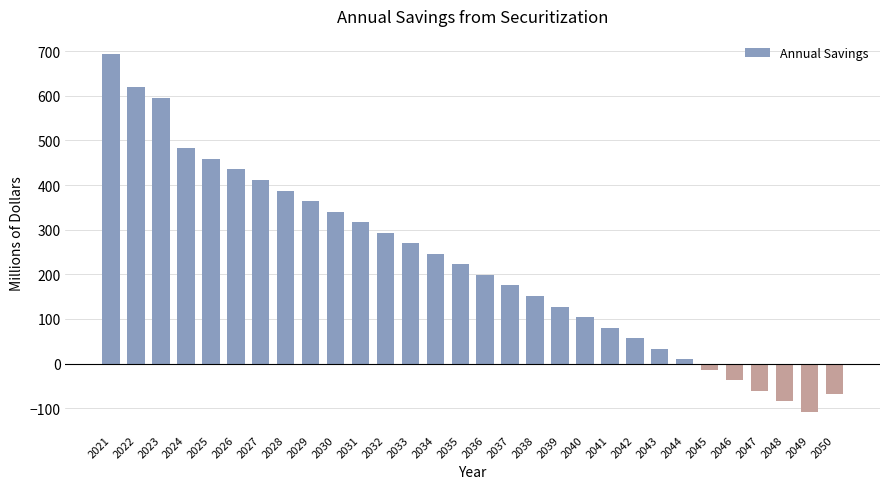

Which has a higher value, 2025 or 2021?

2021